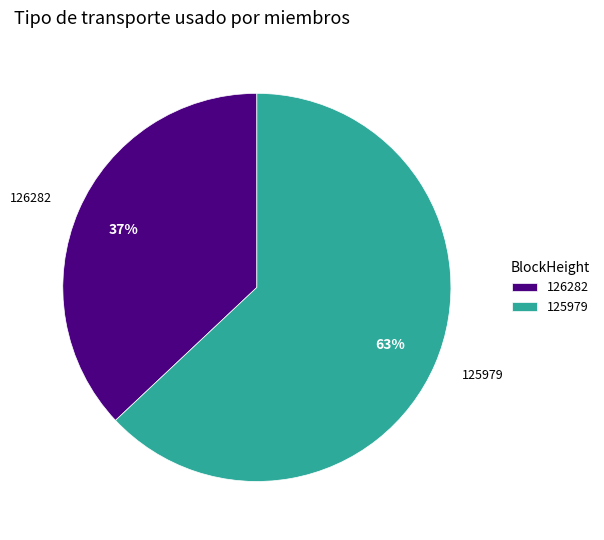

Does 126282 represent more than half of the total?

No